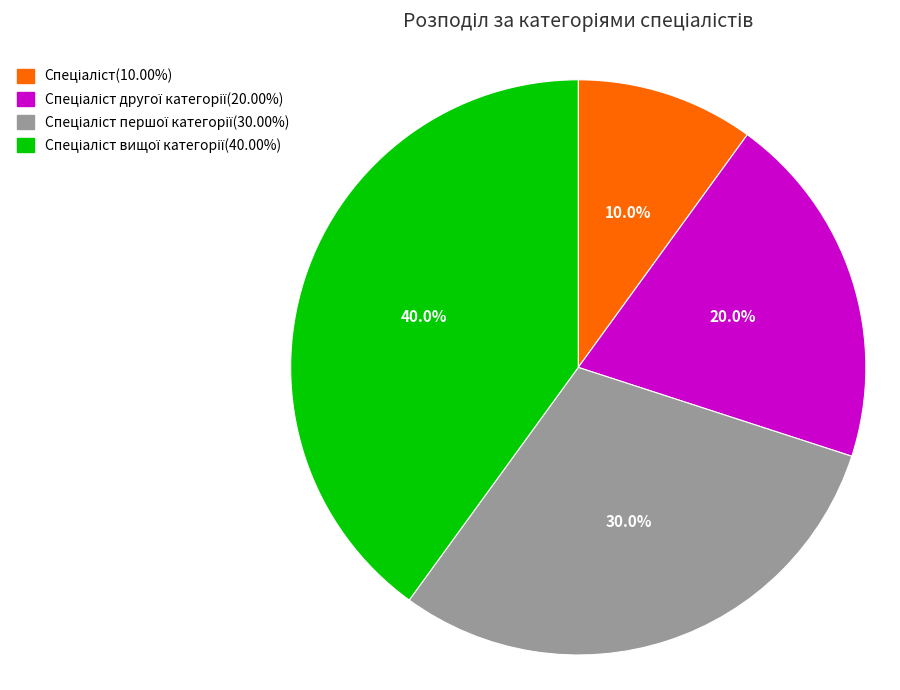

Is there a majority slice in this chart?

No